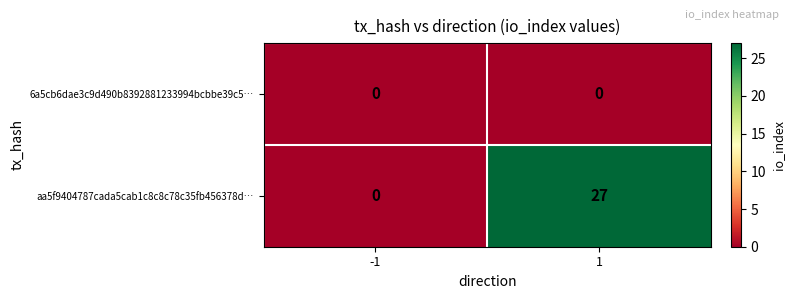

At which category is the sum across all series the highest?

1